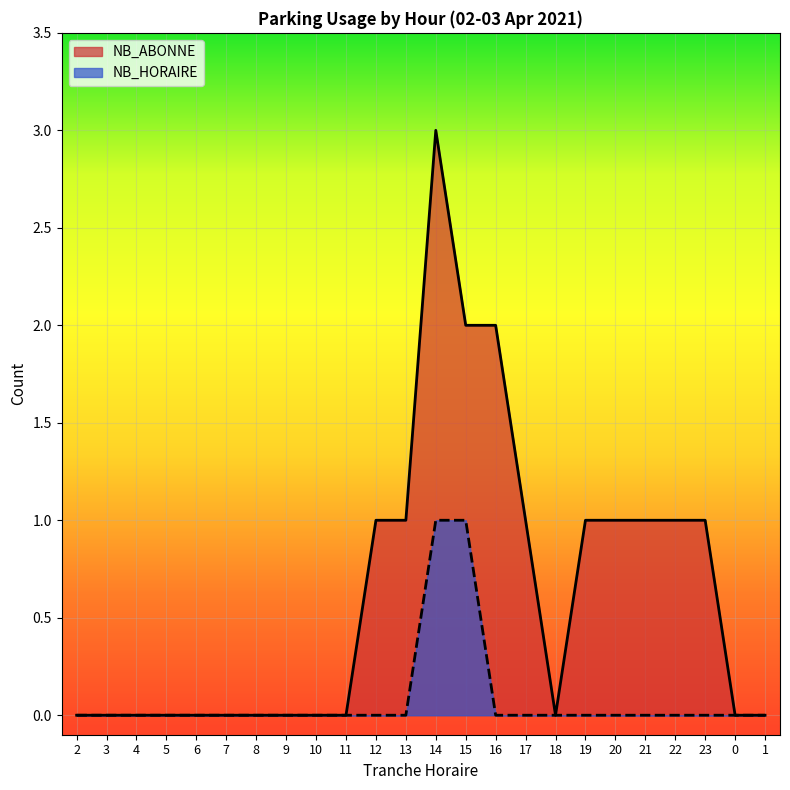

At which label is NB_ABONNE closest to 1?

12